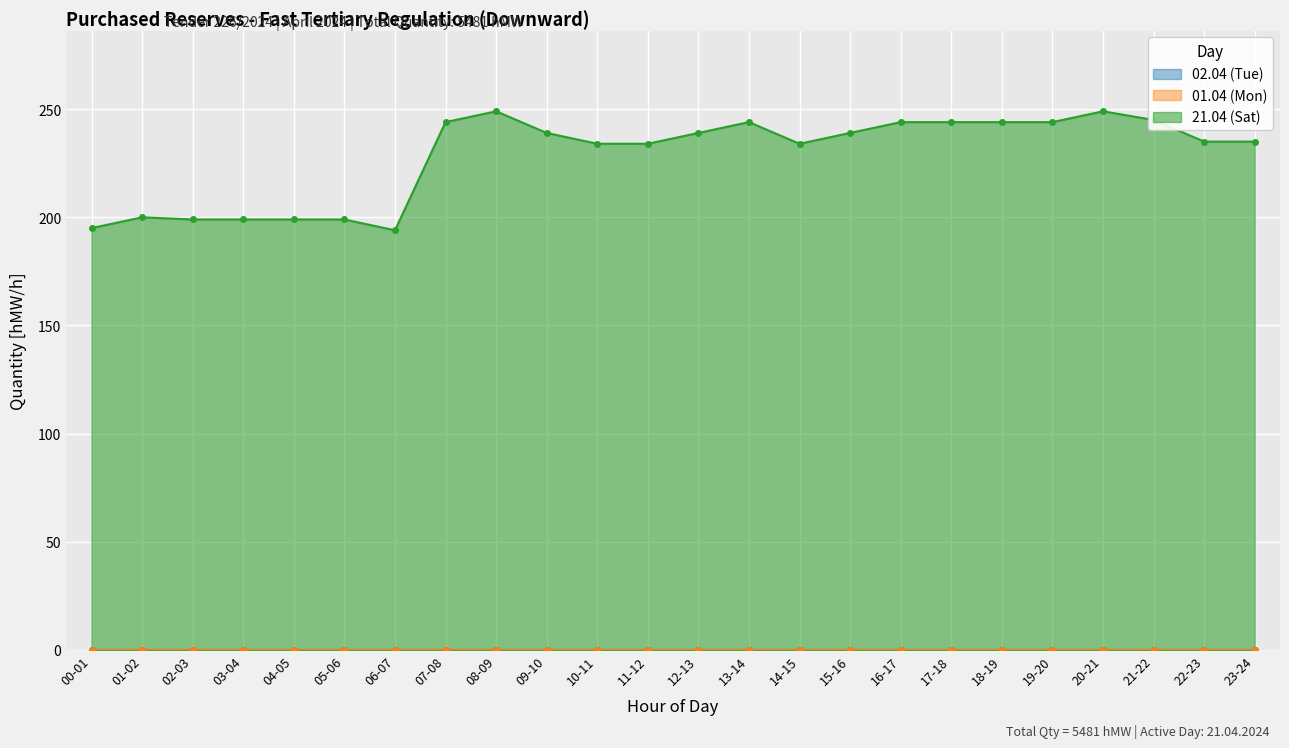

How many lines are shown in the chart?

3